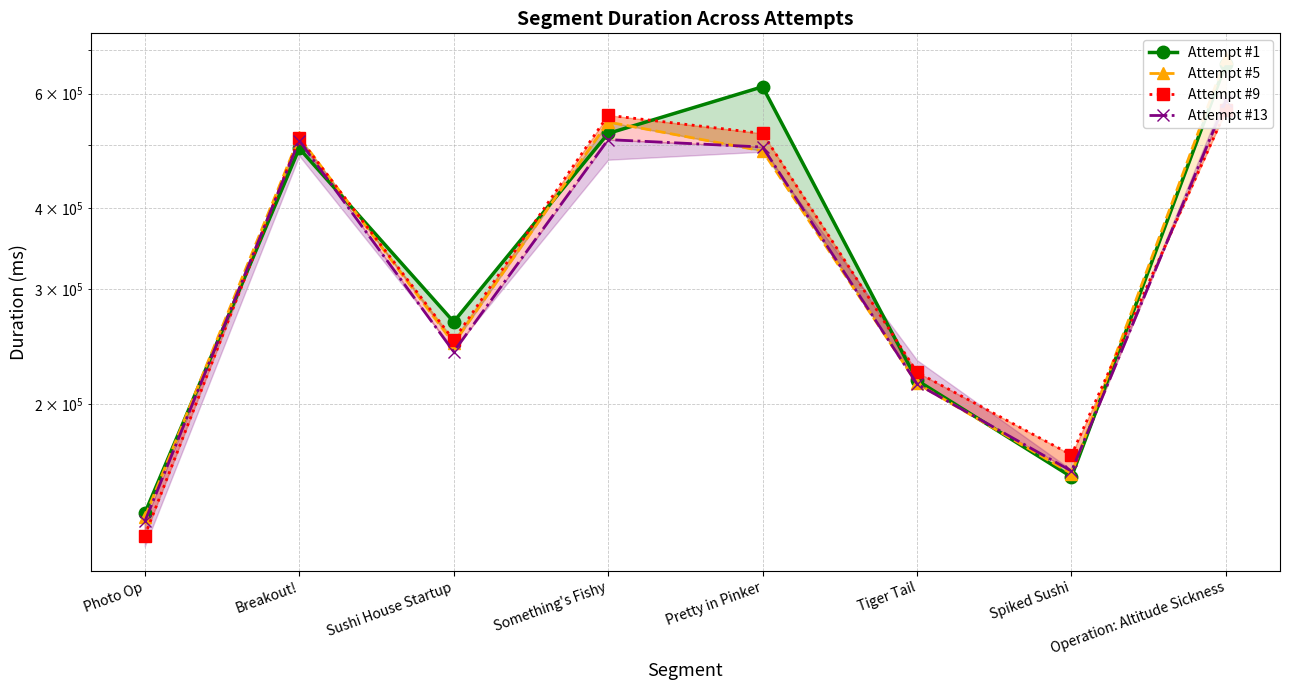

Which series has the largest total across all categories?

Attempt #1